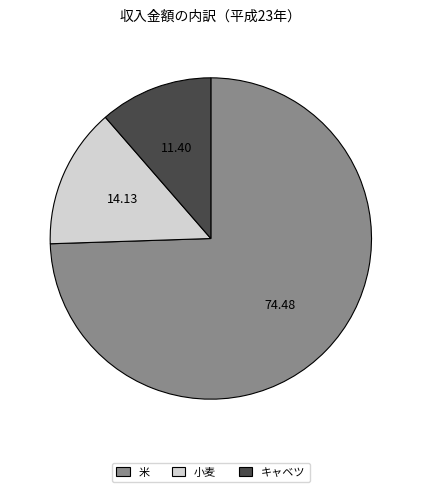

How many slices are in this pie chart?

3